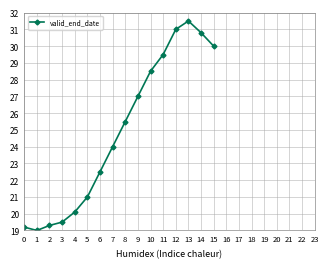

What is the sum of the values at 15 and 4?

50.1